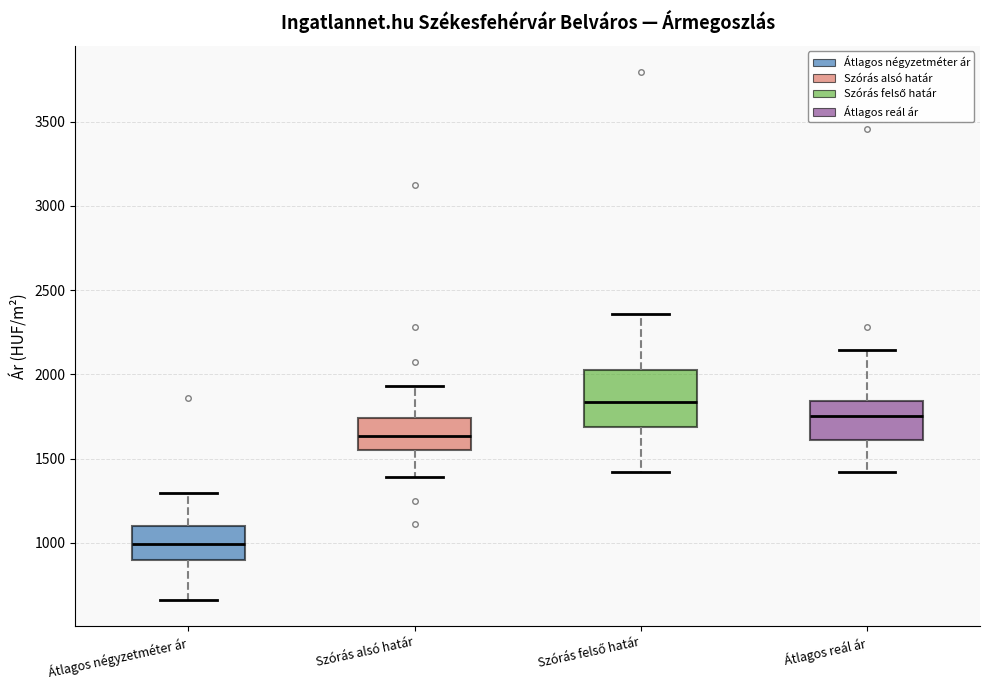

Where does the median line of the box for Átlagos reál ár sit on the y-axis? The values are not printed on the chart, so give them approximately, as read against the axis.

1750